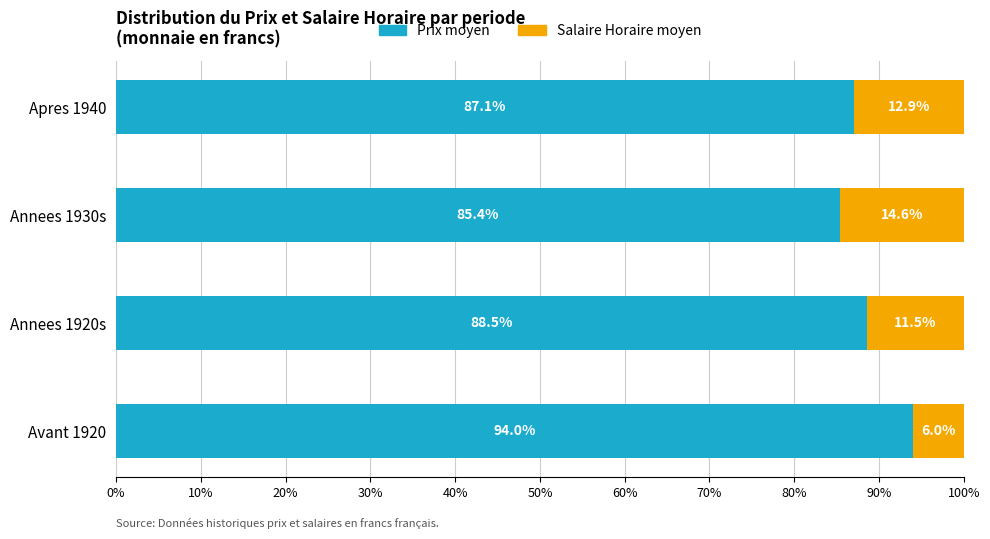

Where is Prix moyen nearest to the value 89?

Annees 1920s